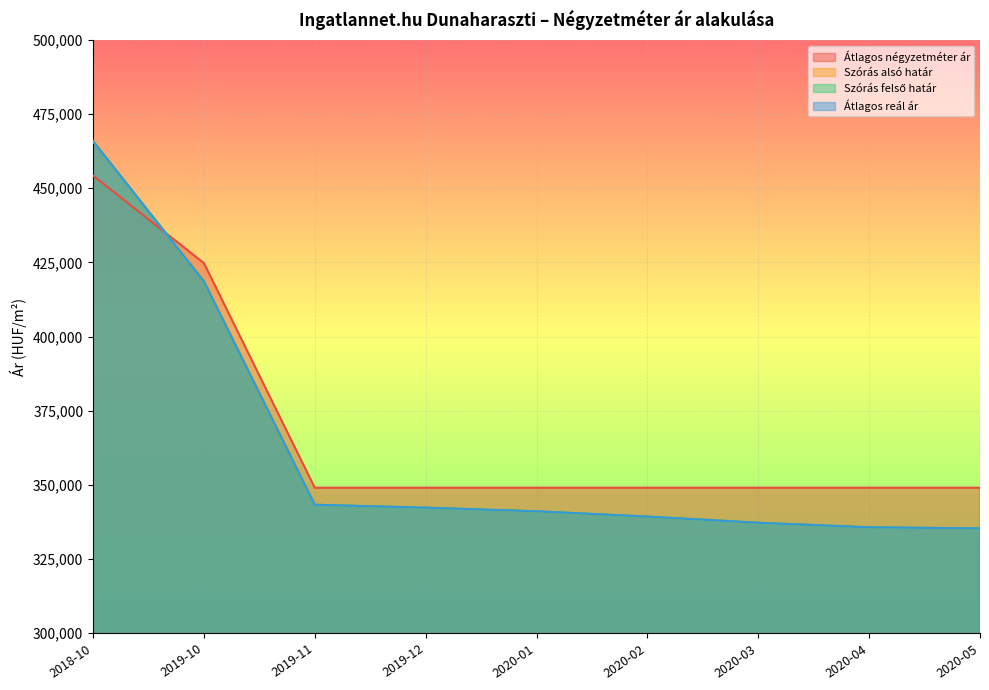

True or false: Szórás alsó határ has a value of 447828 at 2019-11.

False